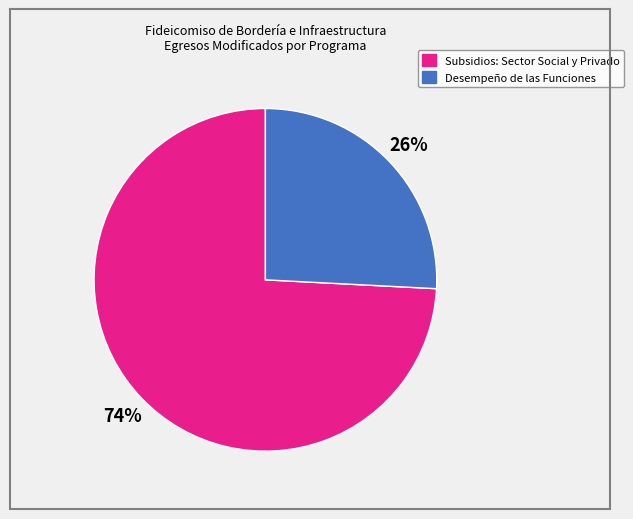

How many slices are in this pie chart?

2